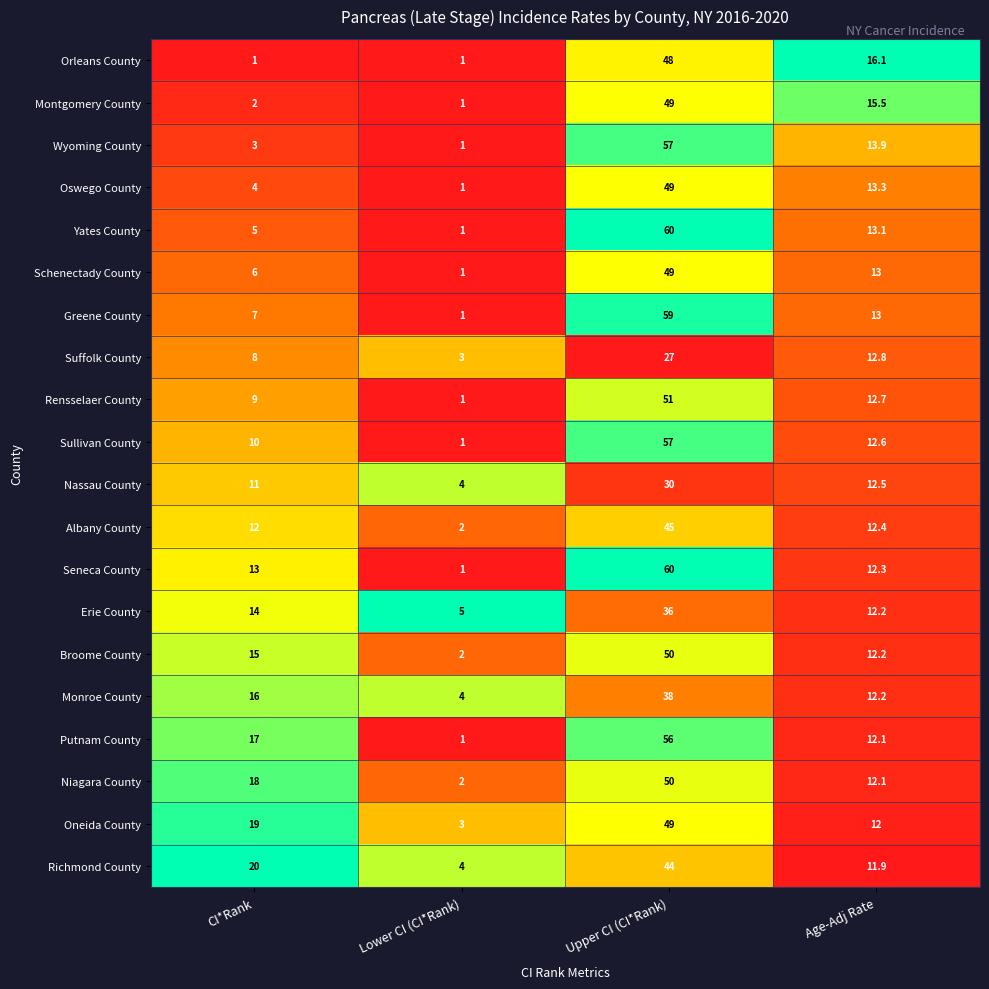

What is the difference between the maximum and minimum values in the Greene County series?

58.0